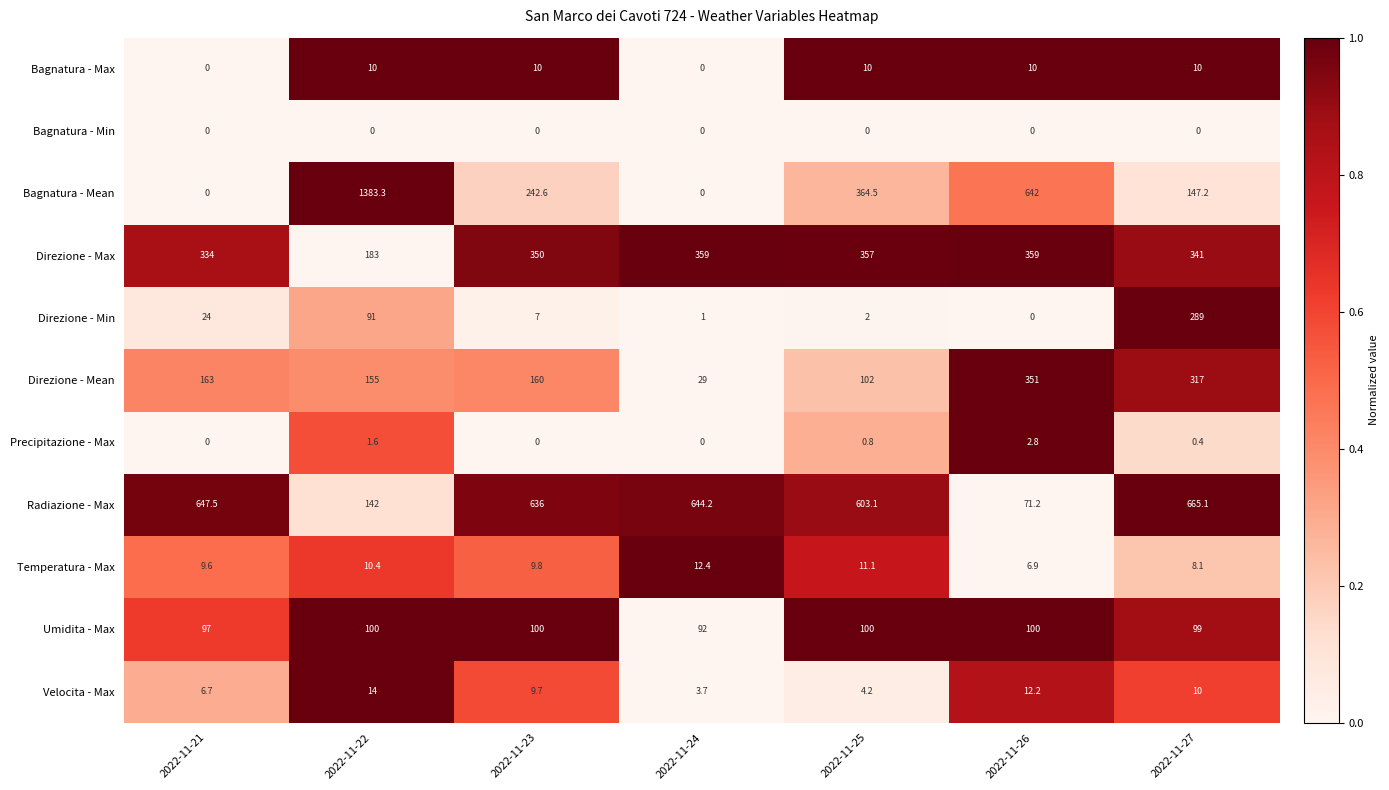

What is the greatest value displayed?

1383.3